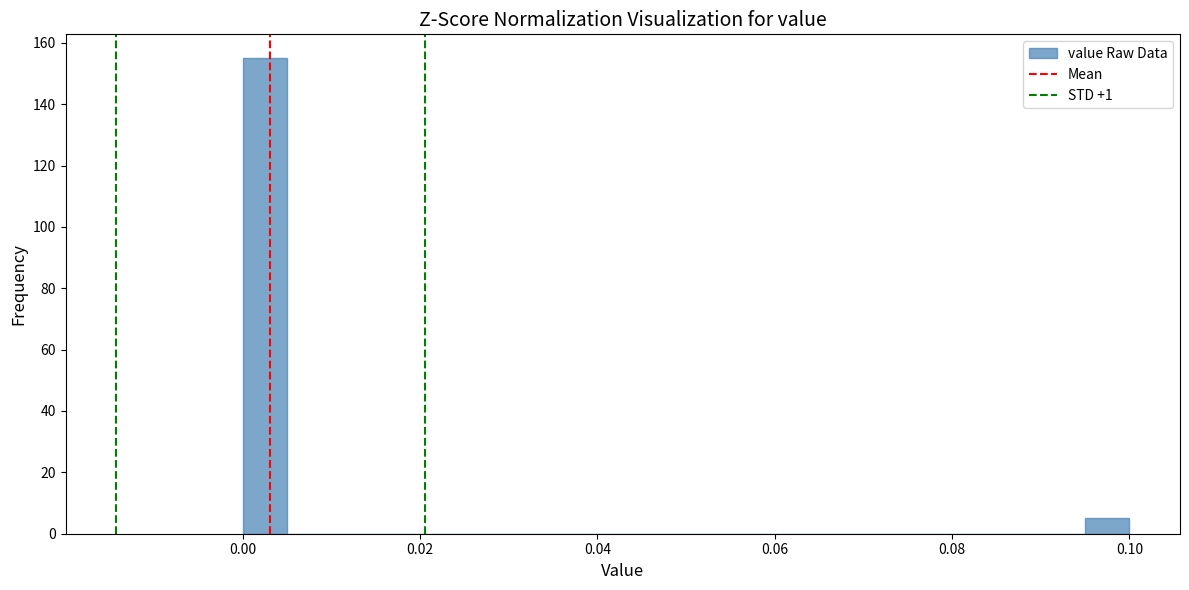

Around what value on the x-axis is the tallest bar? Give the approximate position of its centre, as read against the axis.

0.002